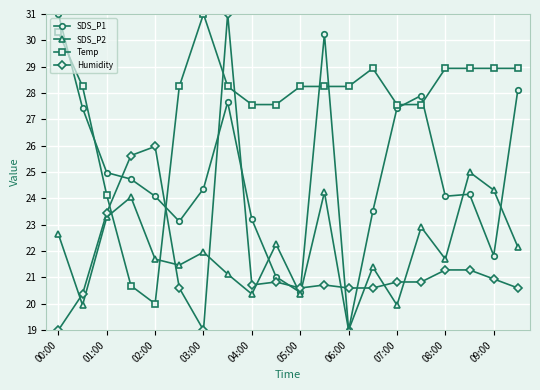

What is the smallest value displayed?

19.0